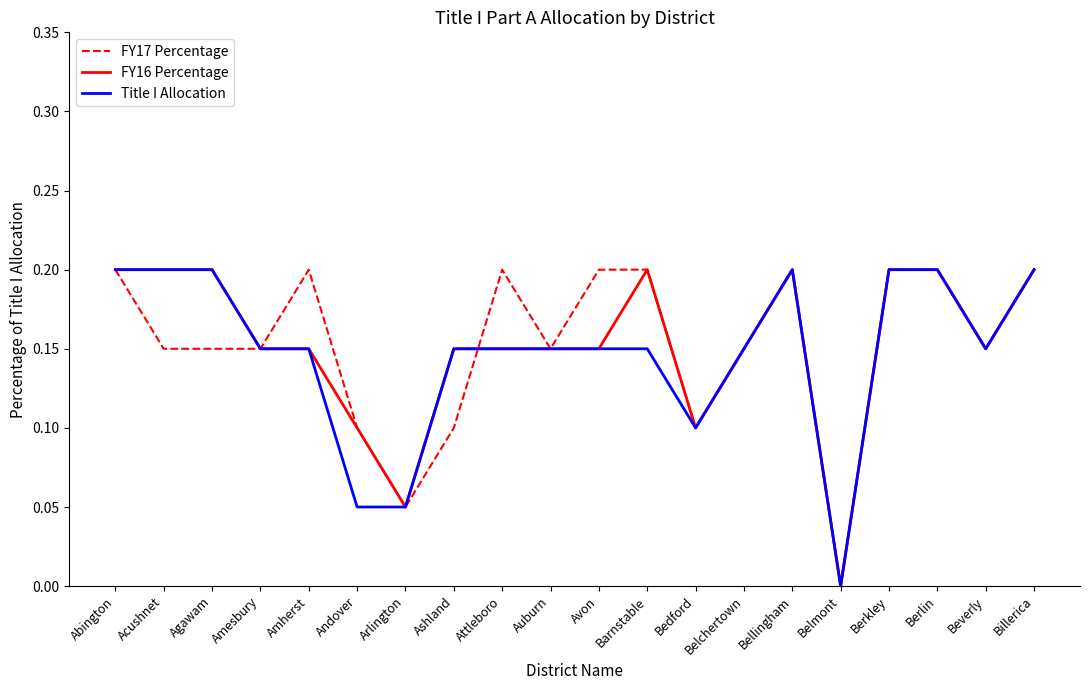

Count the FY17 Percentage values in the range 0 to 1.

20